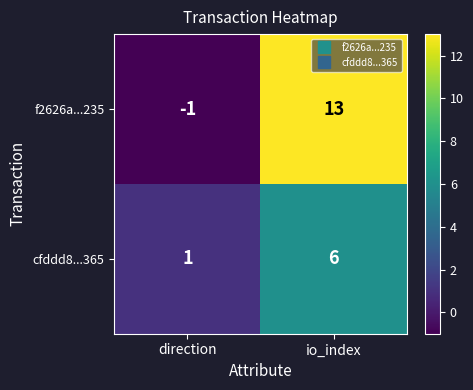

How many positive values does the f2626a...235 series have?

1